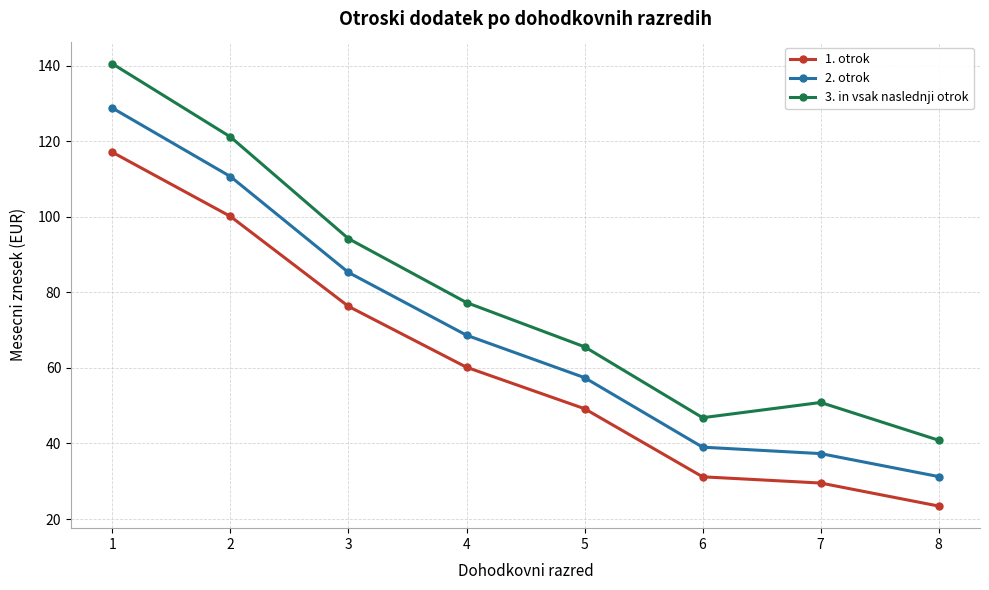

Is this an area chart (filled region under the line)?

No